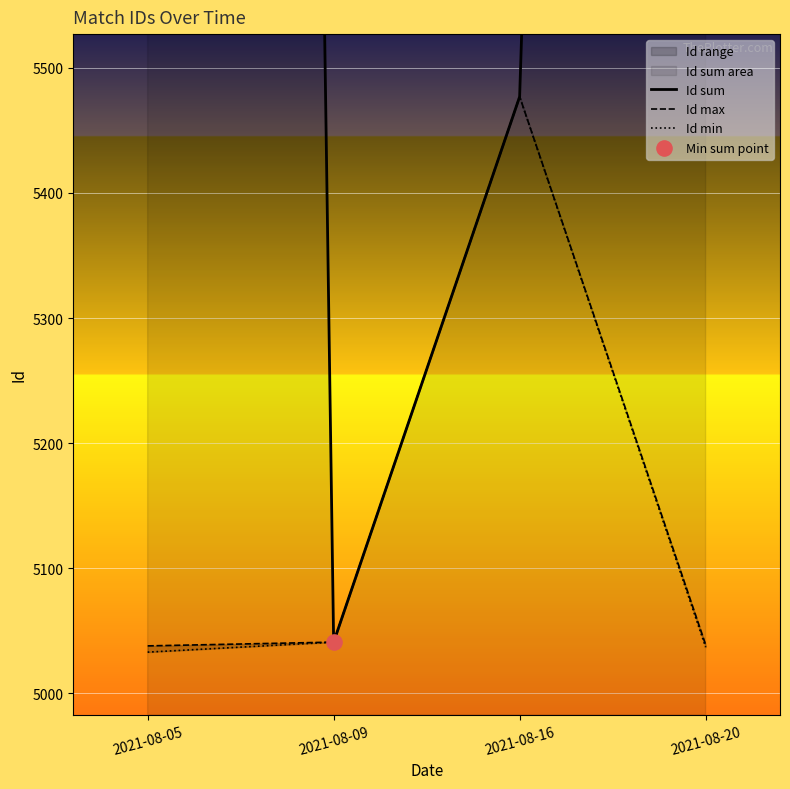

Which series contains the highest Y value?

Id sum